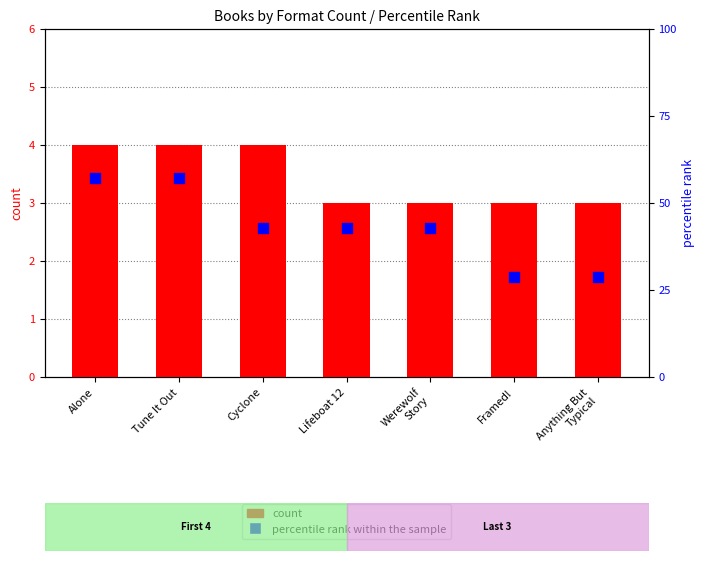

At which category is the sum across all series the highest?

Alone